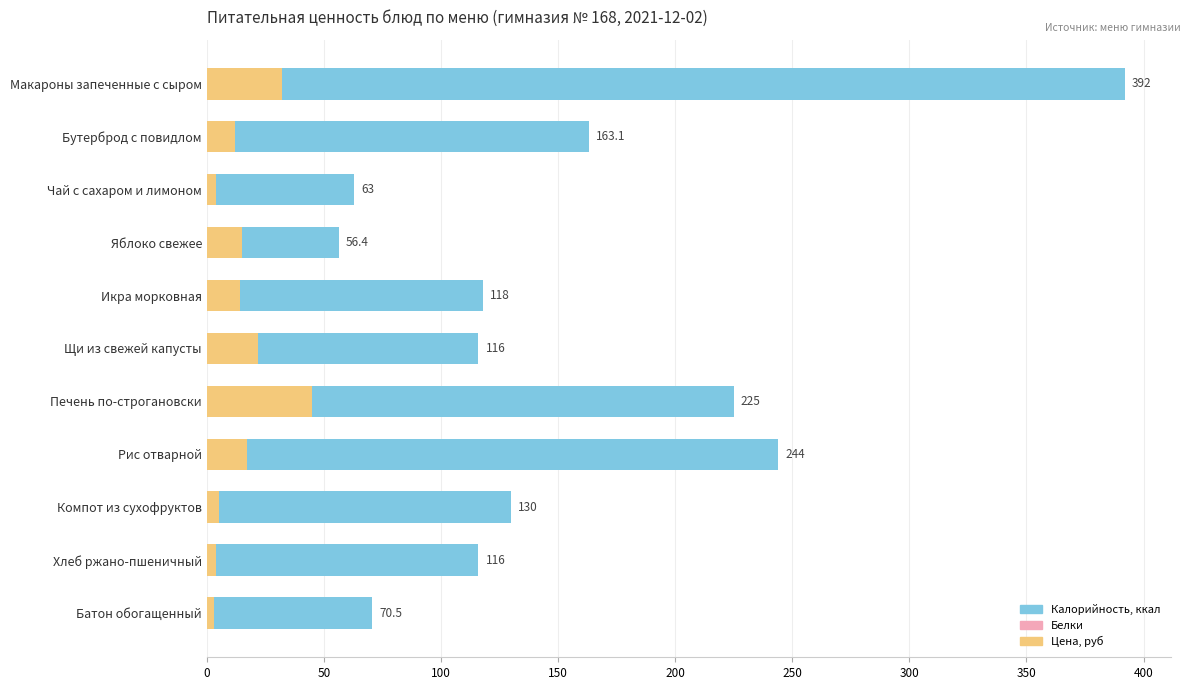

Rank the series by their maximum value, from lowest to highest.

Белки, Цена, руб, Калорийность, ккал